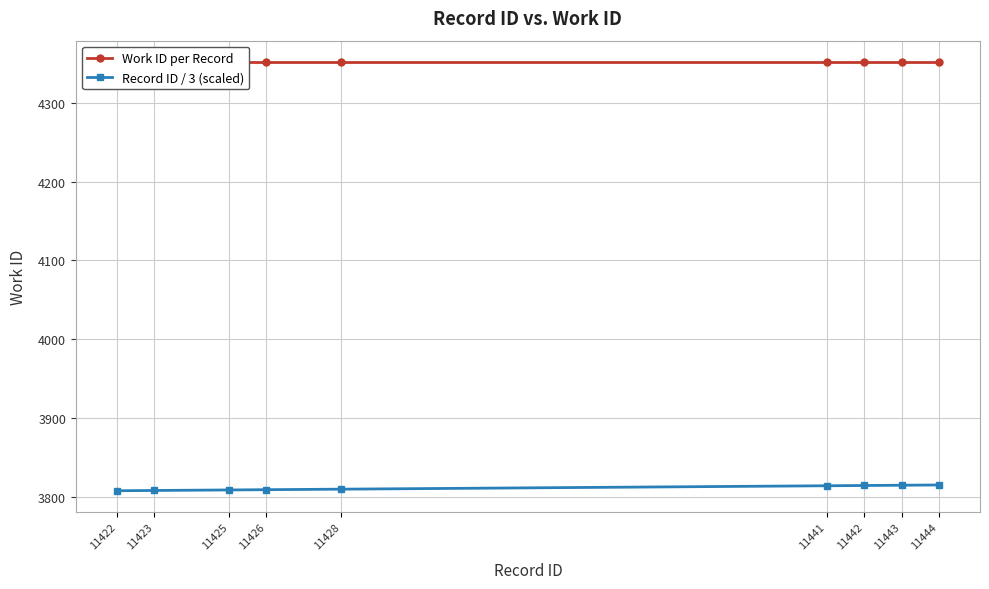

Rank the categories by Work ID per Record value from lowest to highest.

11422, 11423, 11425, 11426, 11428, 11441, 11442, 11443, 11444